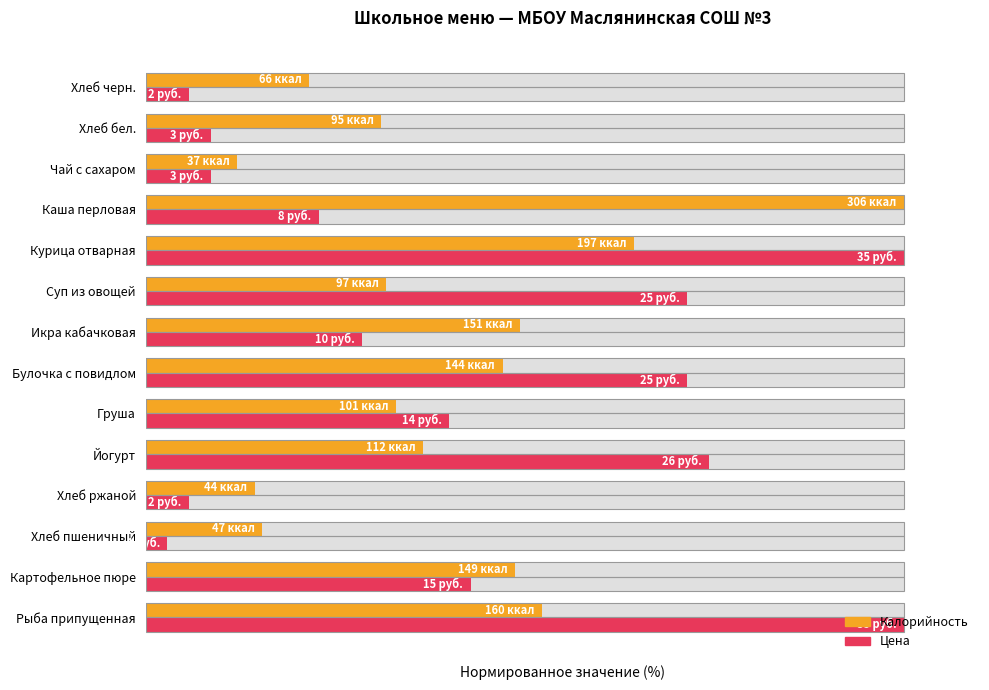

How many categories are shown in the chart?

14